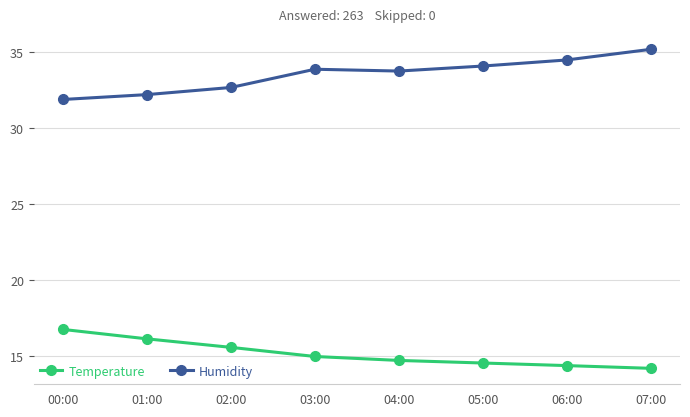

What is the sum of all Humidity values?

268.3